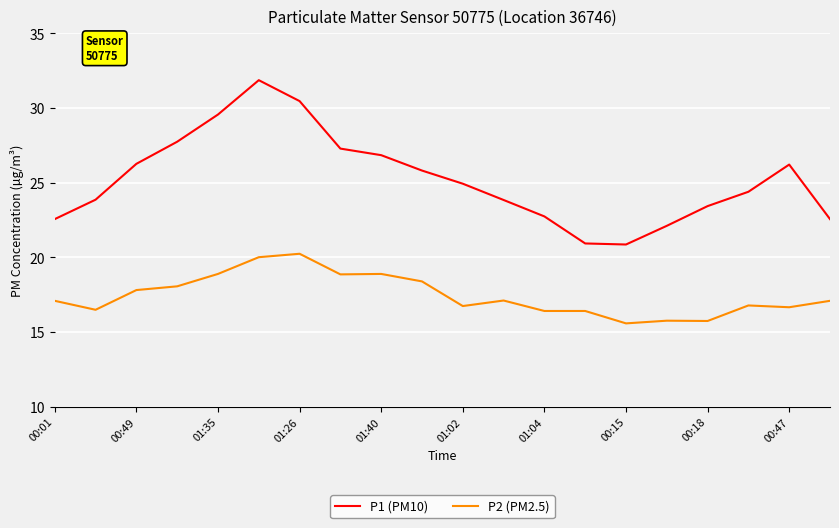

Rank the series by their maximum value, from highest to lowest.

P1 (PM10), P2 (PM2.5)